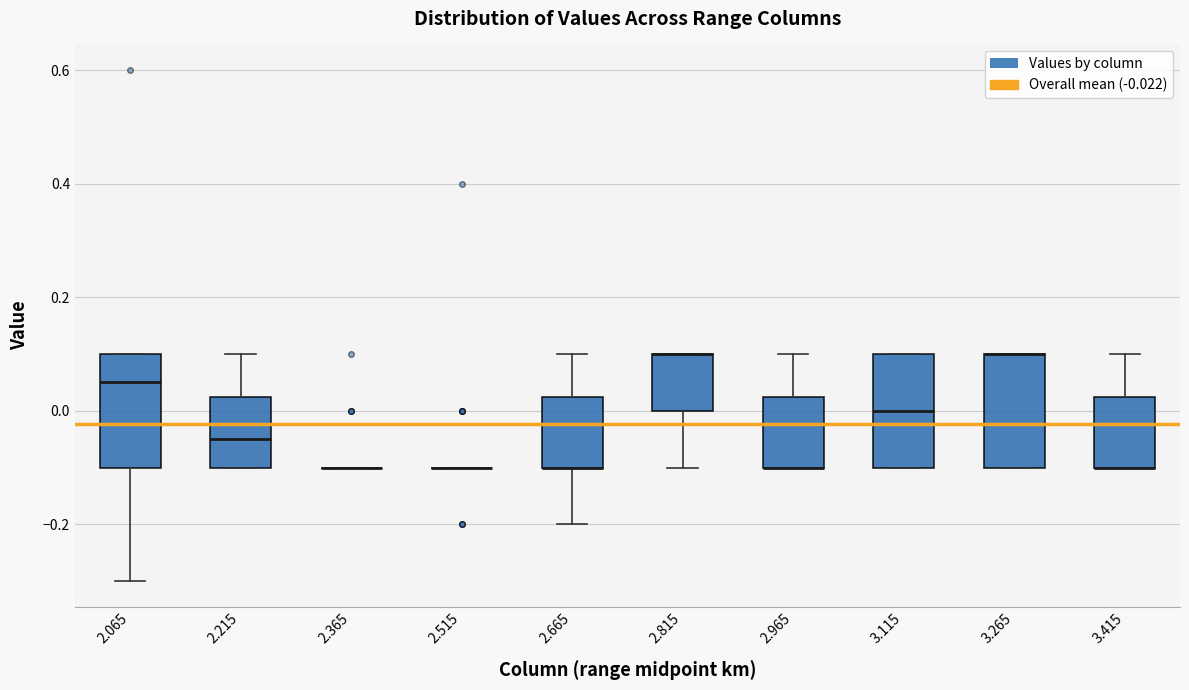

Where is the upper edge of the box at x = 2.215 on the y-axis? The values are not printed on the chart, so give them approximately, as read against the axis.

0.02